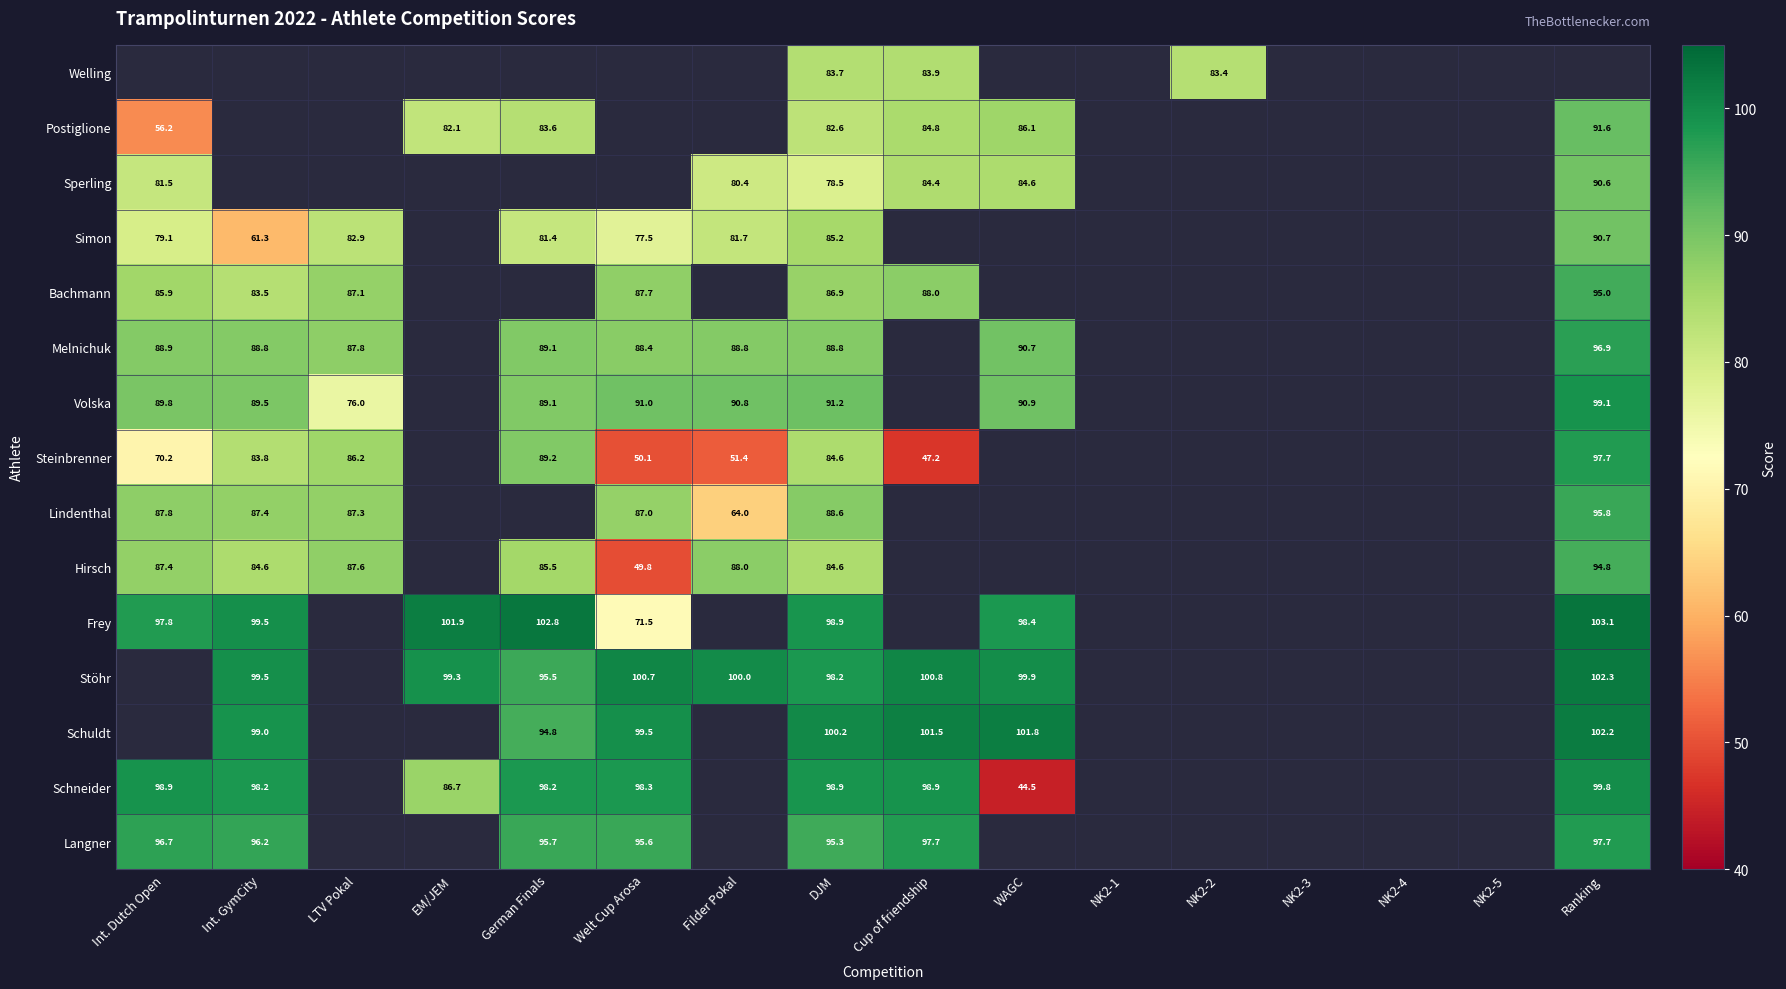

True or false: Volska has a value of 89.1 at German Finals.

True